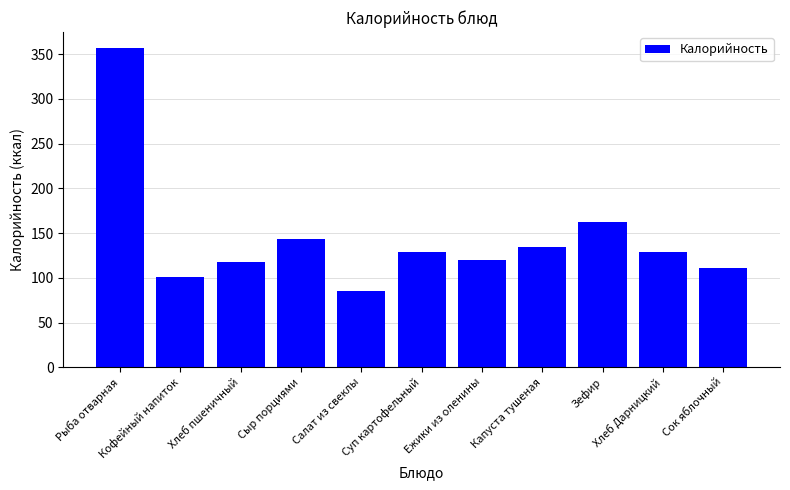

What is the smallest value displayed?

85.0